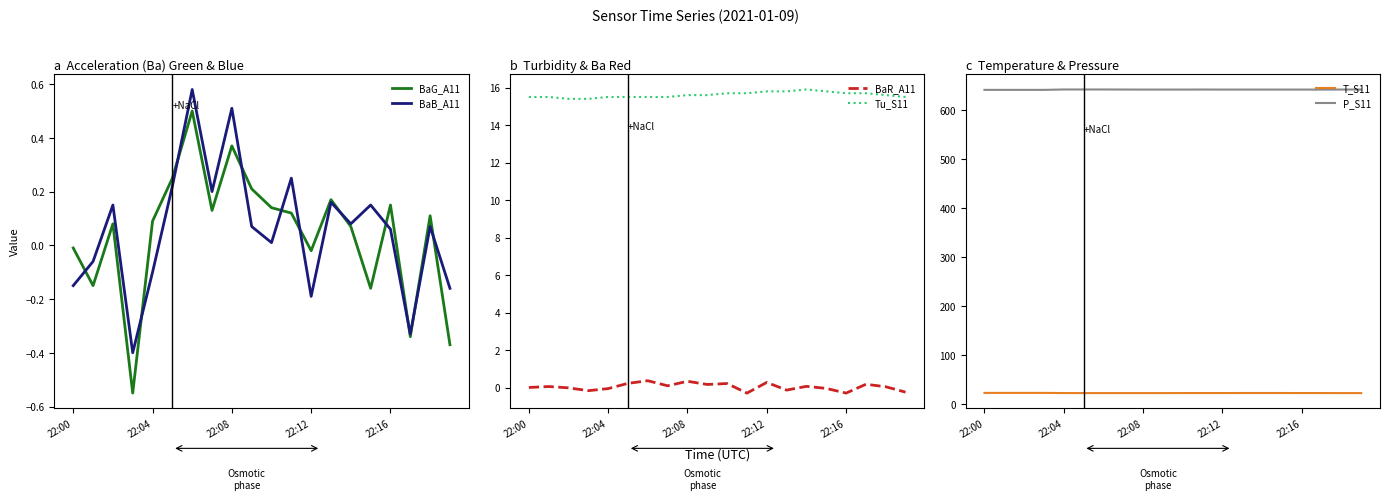

True or false: Tu_S11 and BaG_A11 intersect in this chart.

False